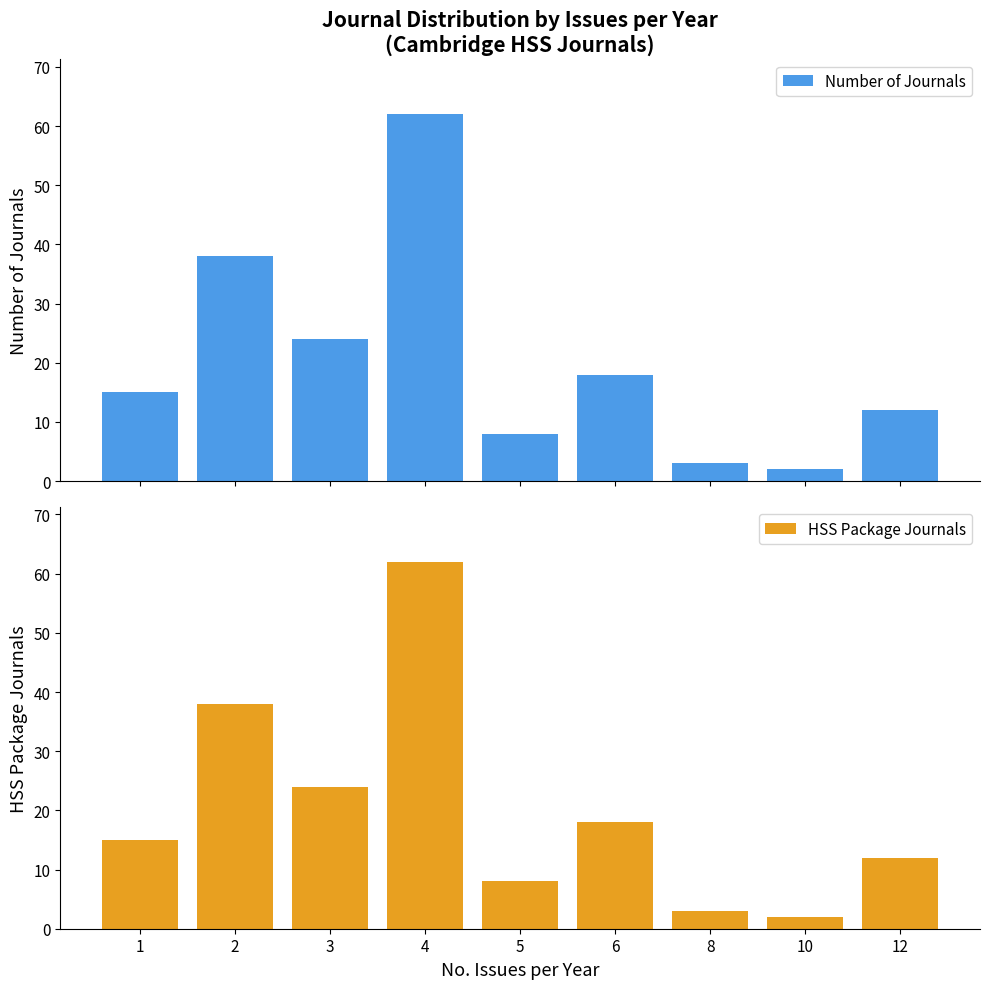

What are all the series names shown in the legend?

Number of Journals, HSS Package Journals